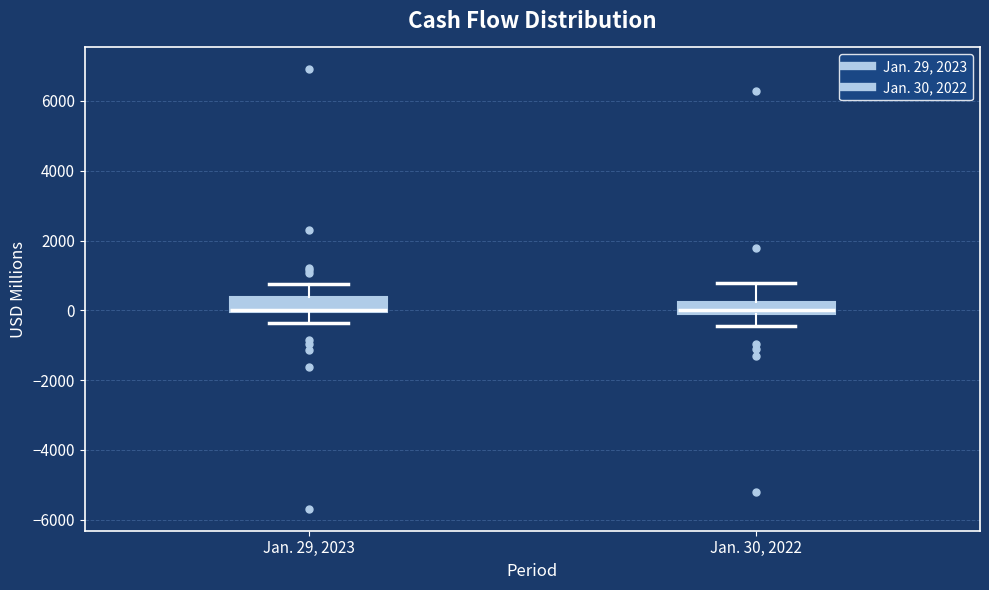

Reading left to right, read every box against the y-axis: the position of its median line, the range the box covers, and the ends of its whiskers. The values are not printed on the chart, so give them approximately, as read against the axis.

Jan. 29, 2023: median 0 (drawn on the box's lower edge), box 0 to 400, whiskers -400 to 800
Jan. 30, 2022: median 0, box -200 to 200, whiskers -400 to 800